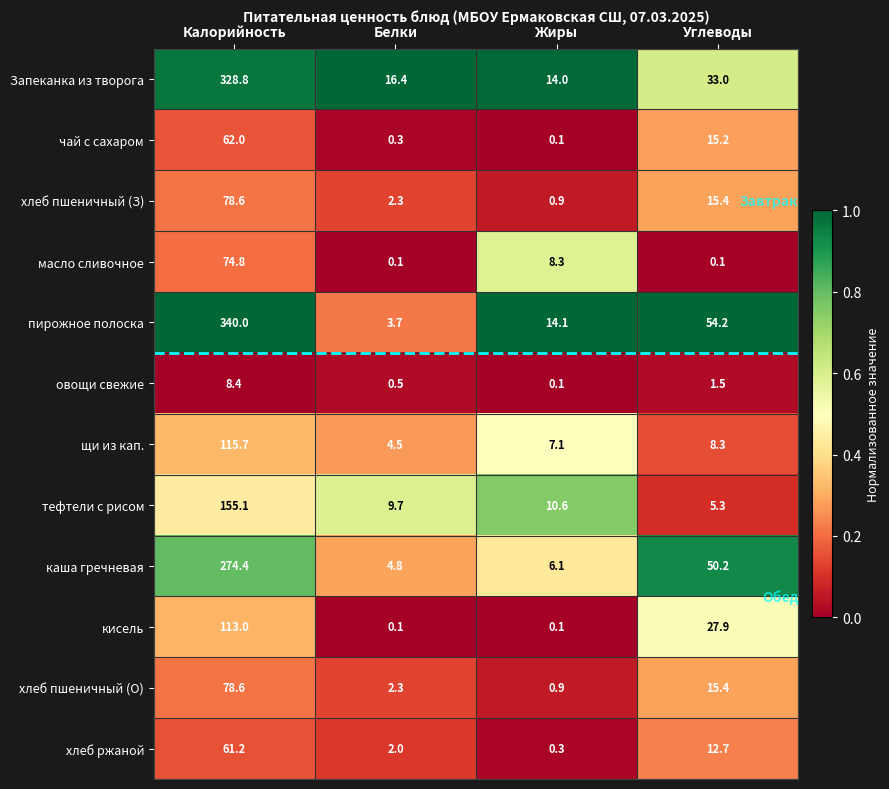

The Запеканка из творога series shows 10.4 at Белки. True or false?

False